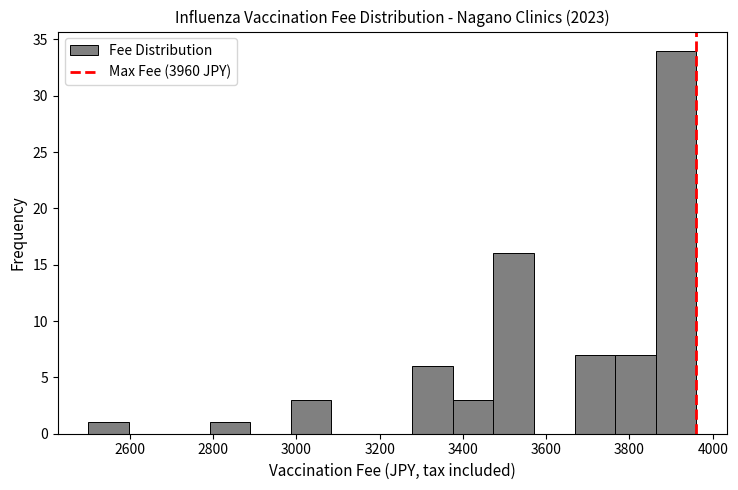

Reading left to right, transcribe this chart: for each bar, give the range it covers on the x-axis and its height. Neither the bar edges nor the heights are printed on the chart, so give them approximately, as read against the axes.

2500 to 2600: 1
2600 to 2700: 0
2700 to 2800: 0
2800 to 2880: 1
2880 to 2980: 0
2980 to 3080: 3
3080 to 3180: 0
3180 to 3280: 0
3280 to 3380: 6
3380 to 3480: 3
3480 to 3580: 16
3580 to 3660: 0
3660 to 3760: 7
3760 to 3860: 7
3860 to 3960: 34